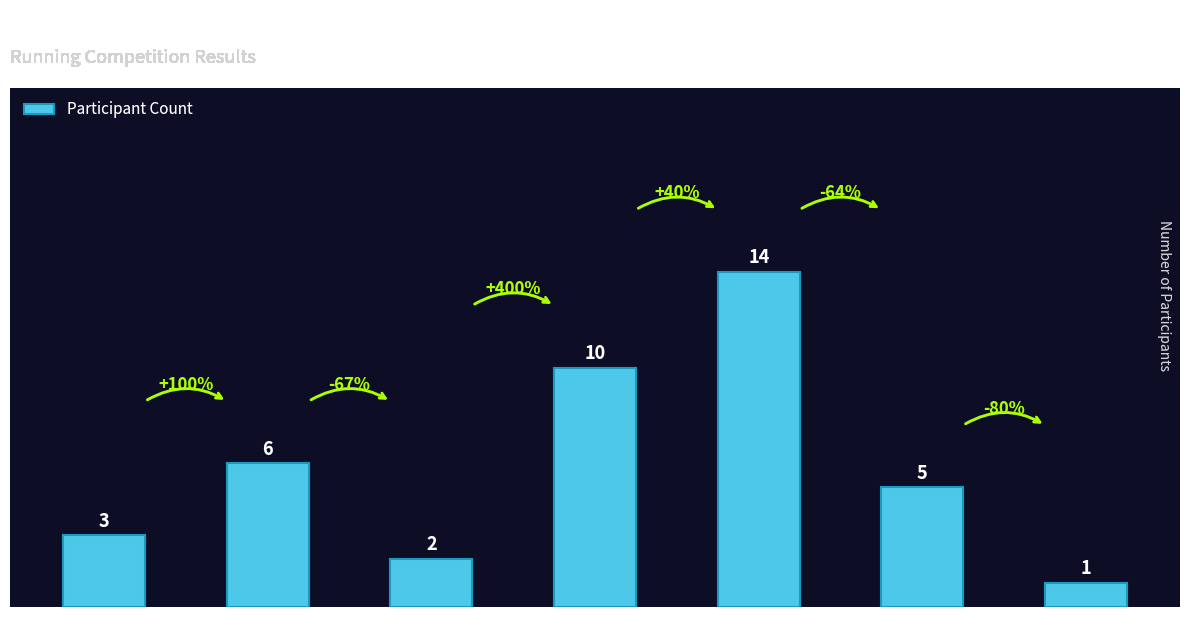

Reading left to right, list all the values displayed in this chart.

S=3	S30=6	S50=2	V=10	V30=14	V50=5	V60=1